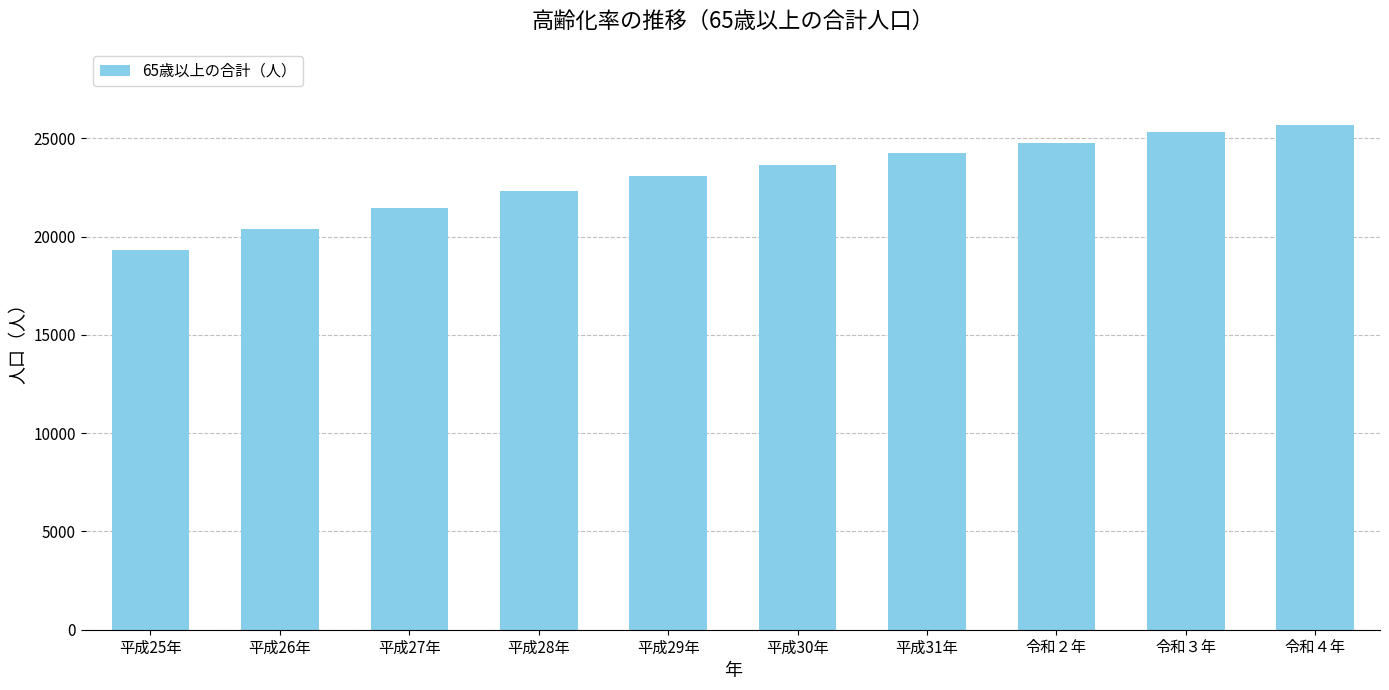

What is the label of the 9th bar from the left?

令和３年